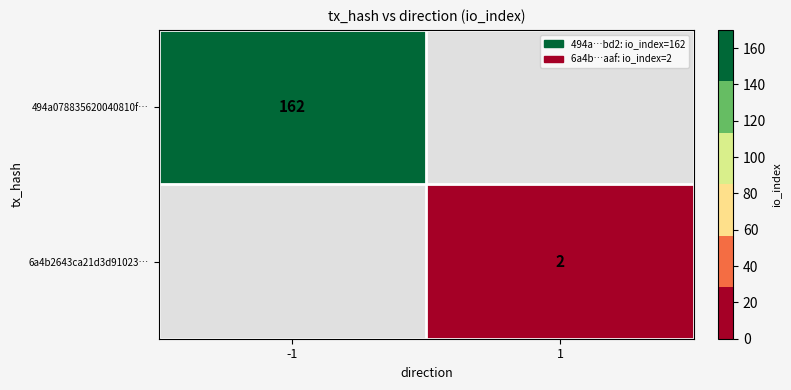

The value of 6a4b2643ca21d3d91023… at 1 is 2. True or false?

True